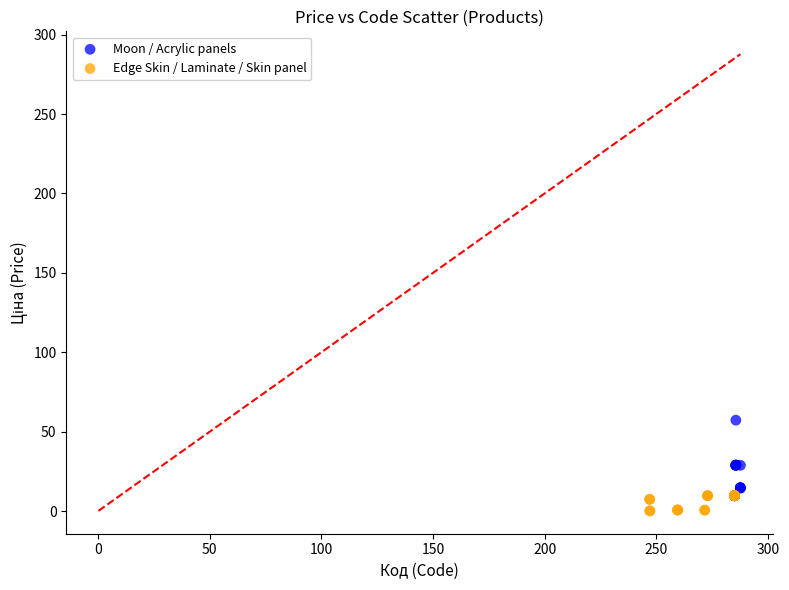

Which series has the largest Y range (max minus min)?

Moon / Acrylic panels